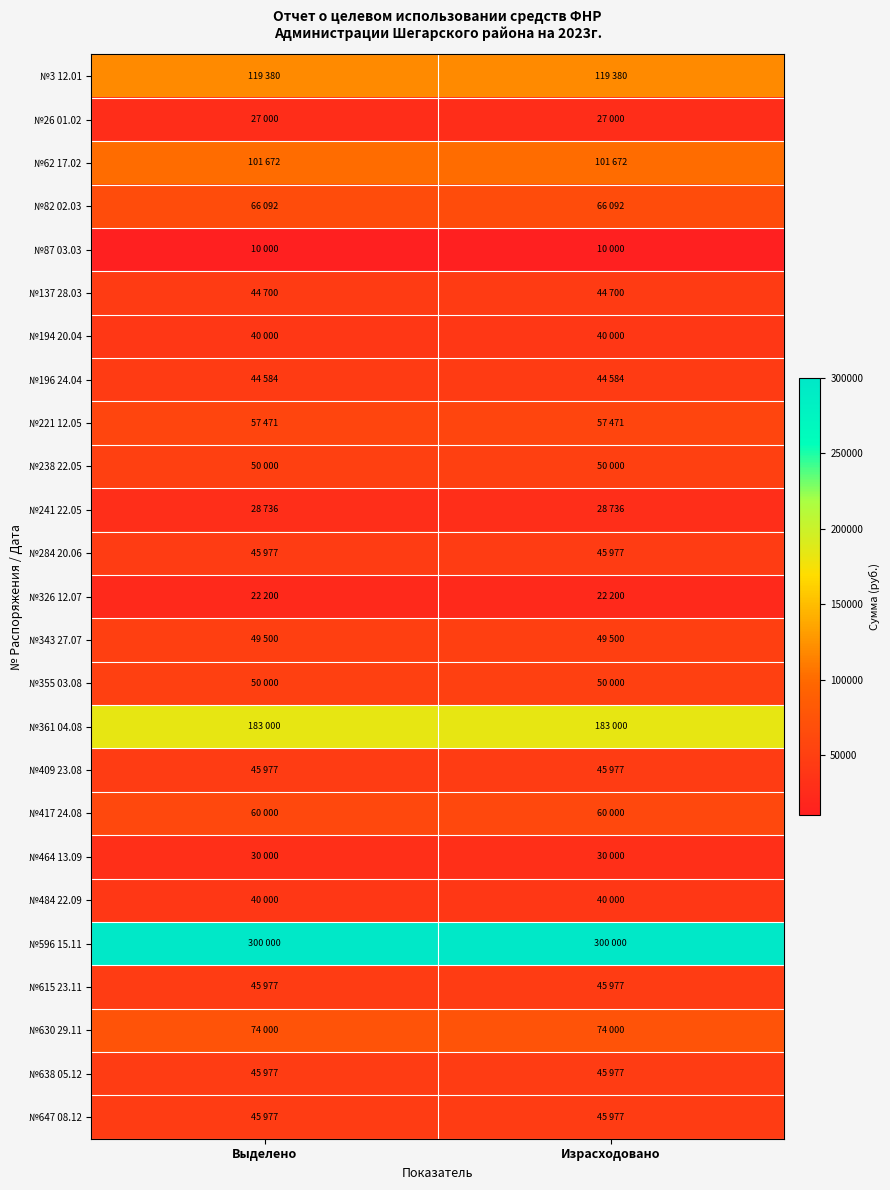

Reading right to left, what are all the values shown in this chart?

№3 12.01: Израсходовано=119380.2	Выделено=119380.2
№26 01.02: Израсходовано=27000.0	Выделено=27000.0
№62 17.02: Израсходовано=101672.0	Выделено=101672.0
№82 02.03: Израсходовано=66092.0	Выделено=66092.0
№87 03.03: Израсходовано=10000.0	Выделено=10000.0
№137 28.03: Израсходовано=44700.0	Выделено=44700.0
№194 20.04: Израсходовано=40000.0	Выделено=40000.0
№196 24.04: Израсходовано=44584.4	Выделено=44584.4
№221 12.05: Израсходовано=57471.0	Выделено=57471.0
№238 22.05: Израсходовано=50000.0	Выделено=50000.0
№241 22.05: Израсходовано=28736.0	Выделено=28736.0
№284 20.06: Израсходовано=45977.0	Выделено=45977.0
№326 12.07: Израсходовано=22200.0	Выделено=22200.0
№343 27.07: Израсходовано=49500.0	Выделено=49500.0
№355 03.08: Израсходовано=50000.0	Выделено=50000.0
№361 04.08: Израсходовано=183000.0	Выделено=183000.0
№409 23.08: Израсходовано=45977.0	Выделено=45977.0
№417 24.08: Израсходовано=60000.0	Выделено=60000.0
№464 13.09: Израсходовано=30000.0	Выделено=30000.0
№484 22.09: Израсходовано=40000.0	Выделено=40000.0
№596 15.11: Израсходовано=300000.0	Выделено=300000.0
№615 23.11: Израсходовано=45977.0	Выделено=45977.0
№630 29.11: Израсходовано=74000.0	Выделено=74000.0
№638 05.12: Израсходовано=45977.0	Выделено=45977.0
№647 08.12: Израсходовано=45977.0	Выделено=45977.0